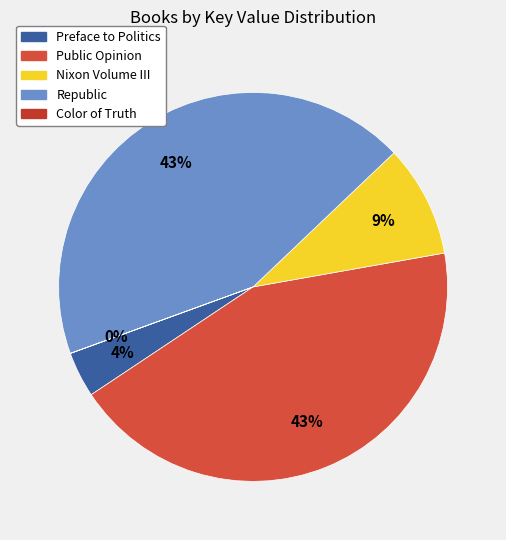

To the nearest percent, what portion does Preface to Politics represent?

4%